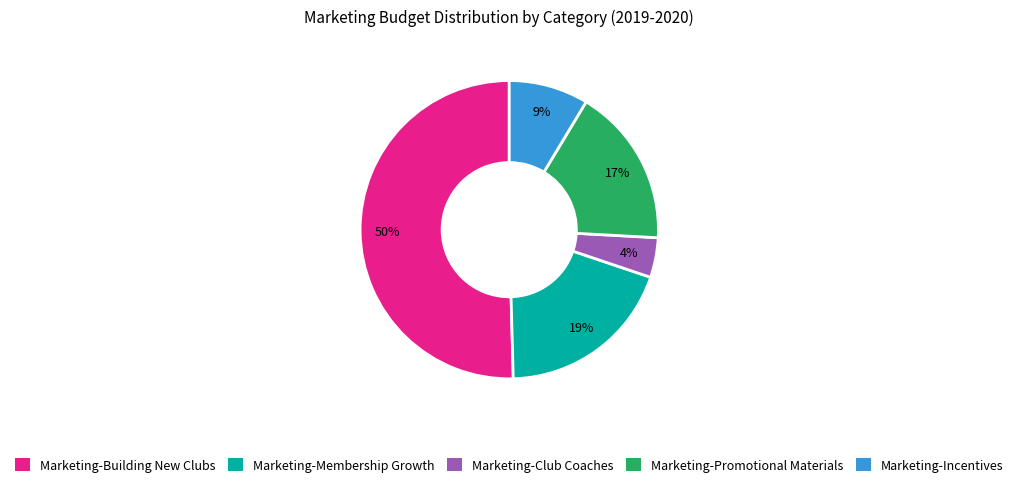

What is the smallest slice in the pie chart?

Marketing-Club Coaches